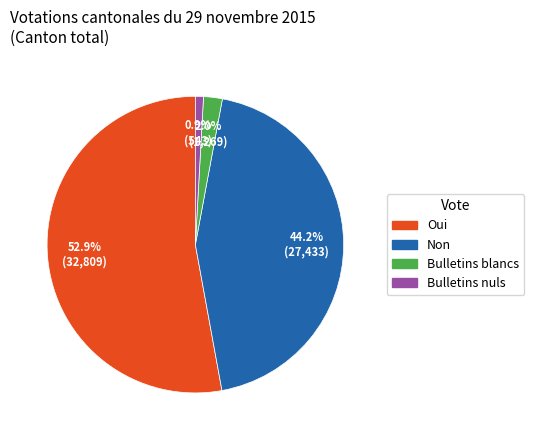

How many slices are in this pie chart?

4